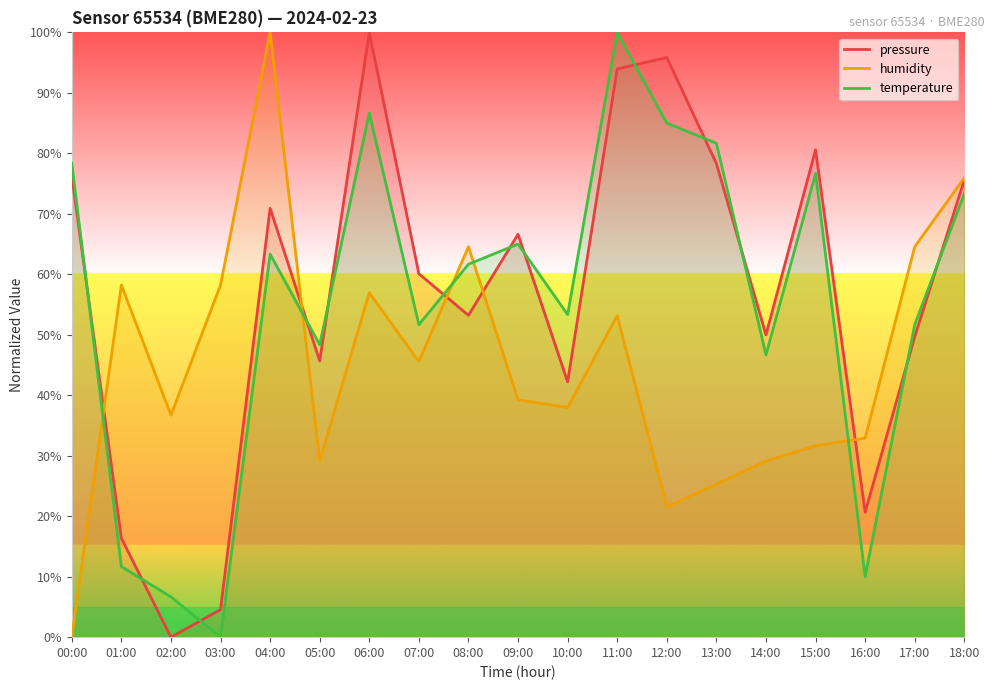

Count the number of categories in the chart.

19